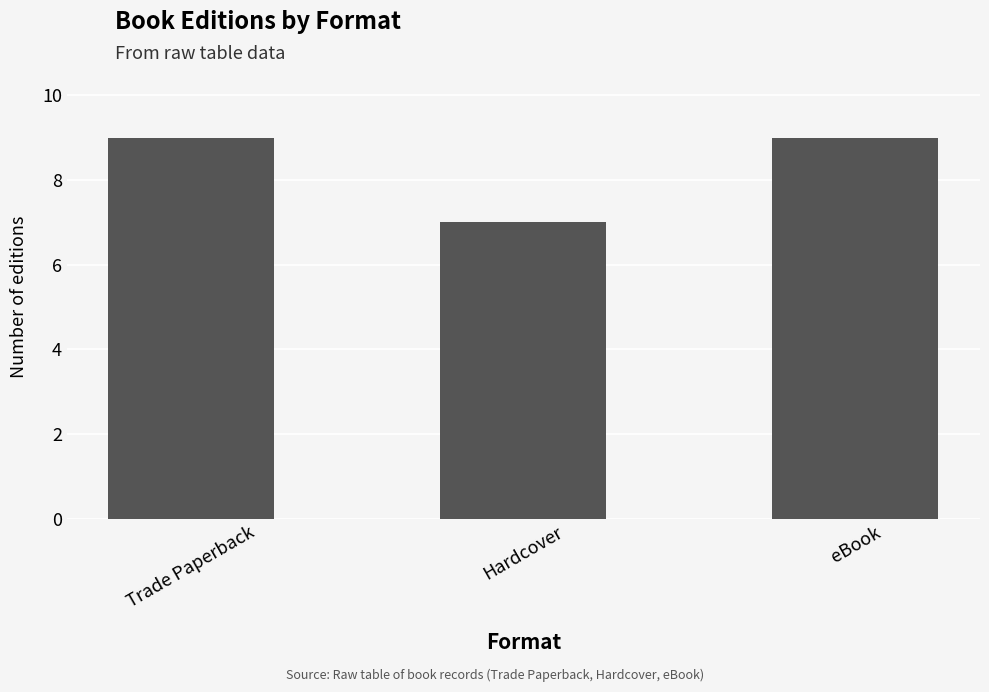

Which category has the lowest value across all series?

Hardcover